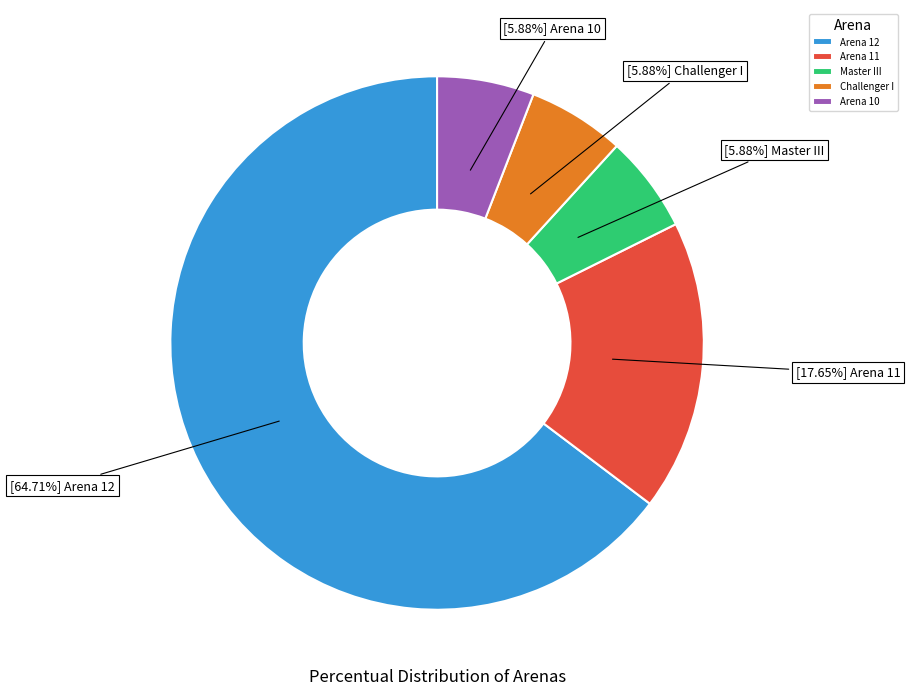

Count the number of slices in the pie.

5